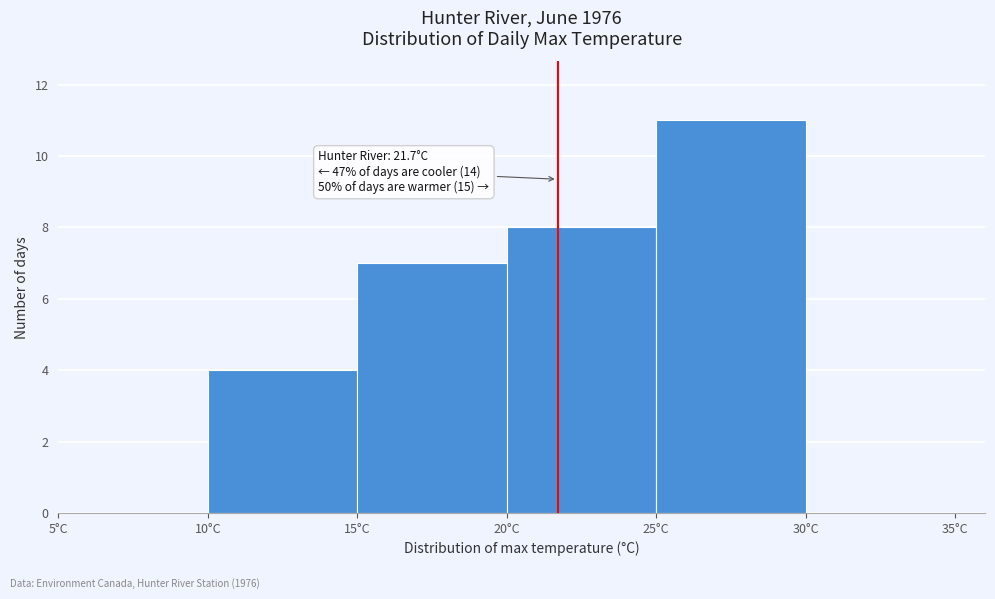

Over which range of the x-axis is the bar tallest?

25 to 30